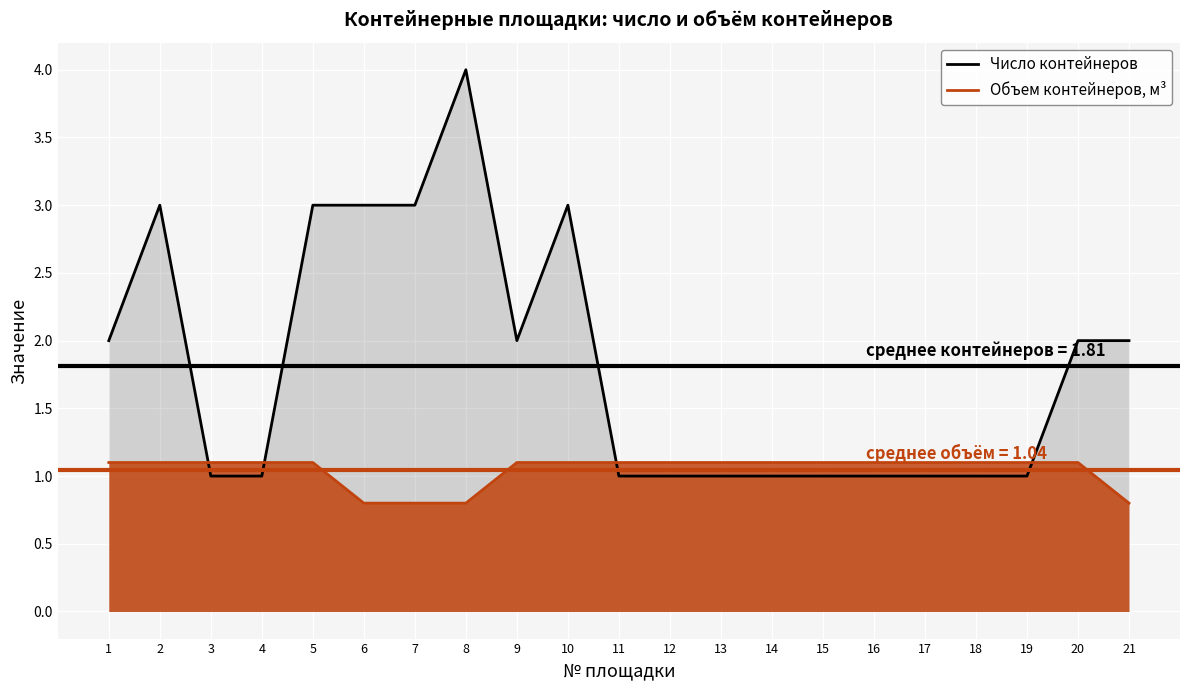

True or false: Число контейнеров has more than 1 points higher than both neighbors.

True